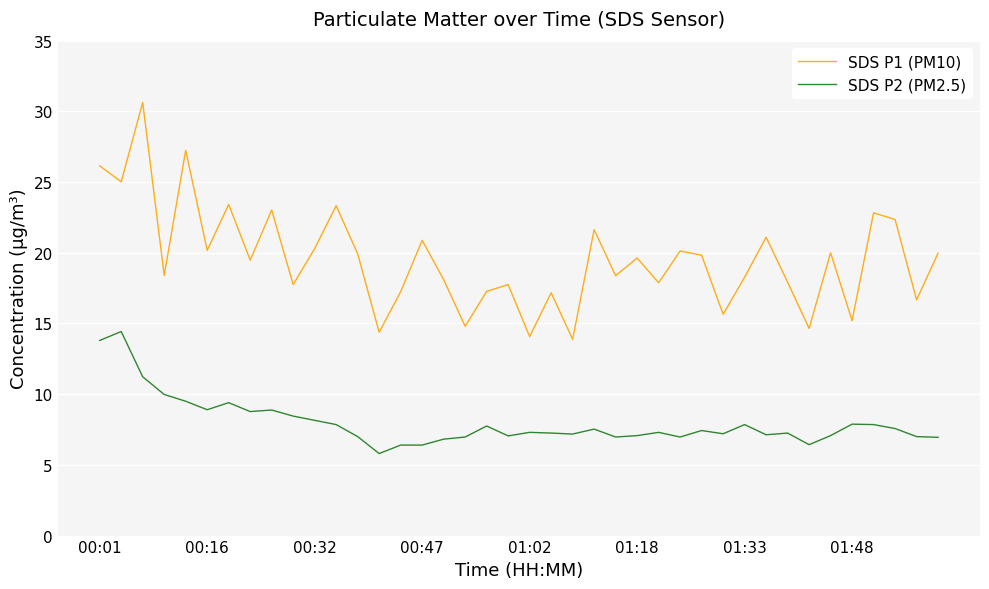

True or false: SDS P1 (PM10) and SDS P2 (PM2.5) intersect in this chart.

False